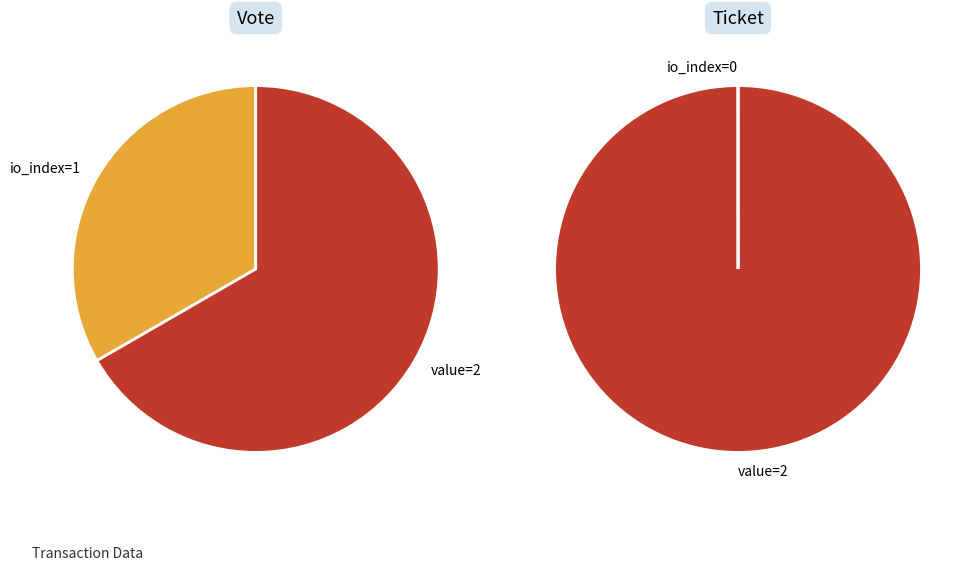

To the nearest percent, what is the average slice percentage?

50%